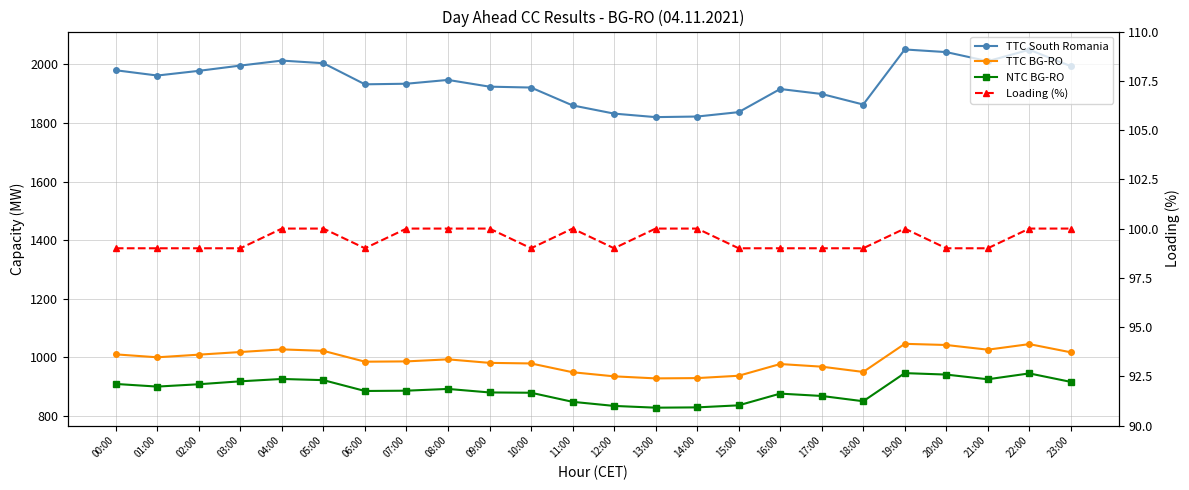

What are all the series names shown in the legend?

TTC South Romania, TTC BG-RO, NTC BG-RO, Loading (%)